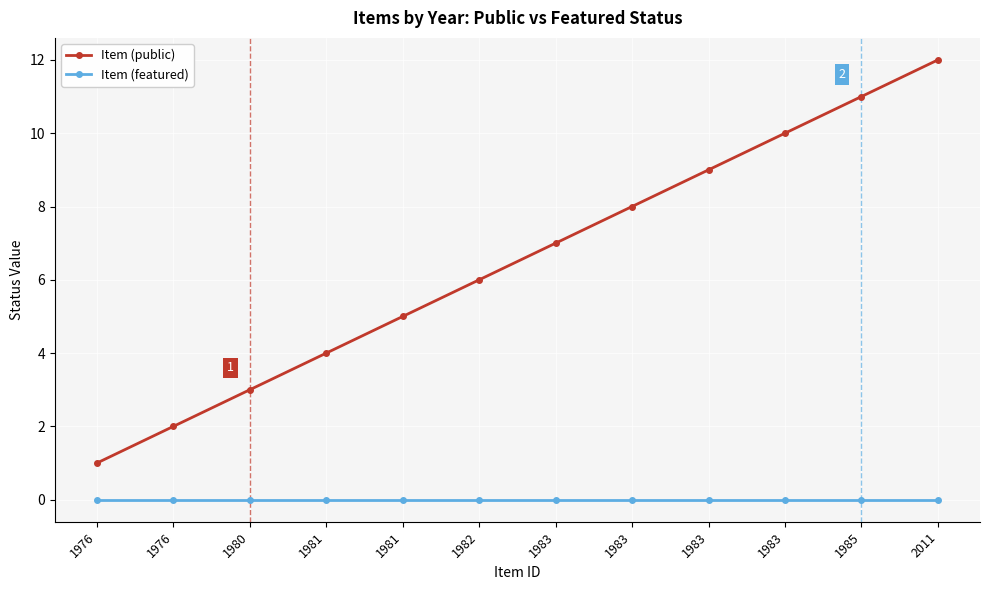

What is the total value across all series at 1981?

4